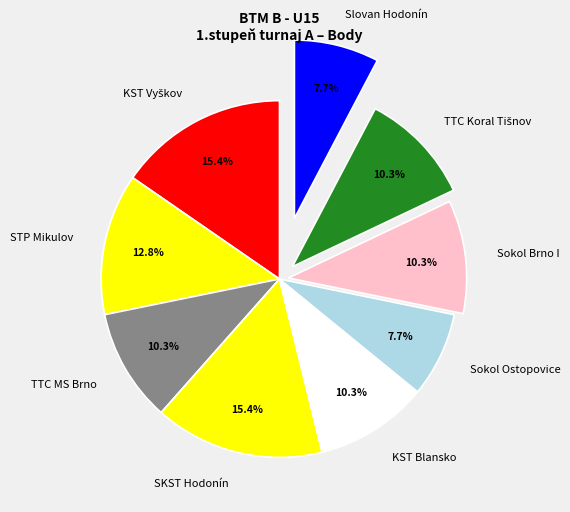

The STP Mikulov slice represents 1% of the pie. True or false?

False